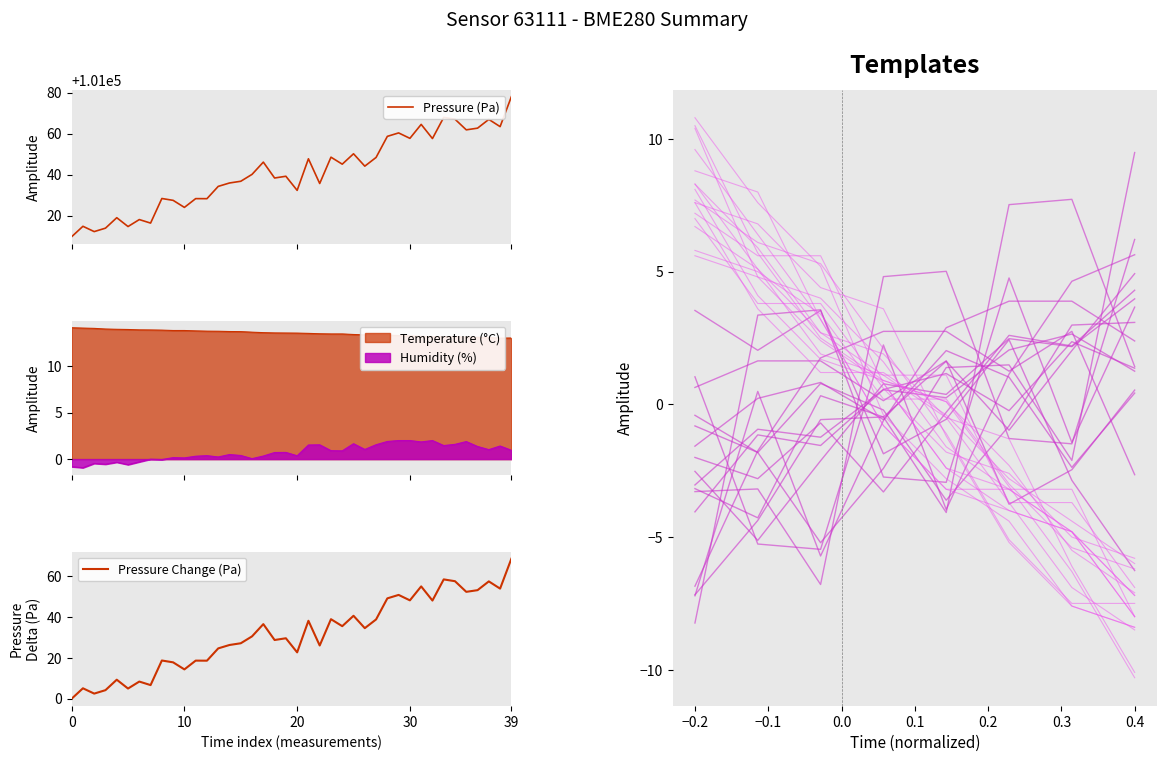

Which series has the largest total across all categories?

pressure